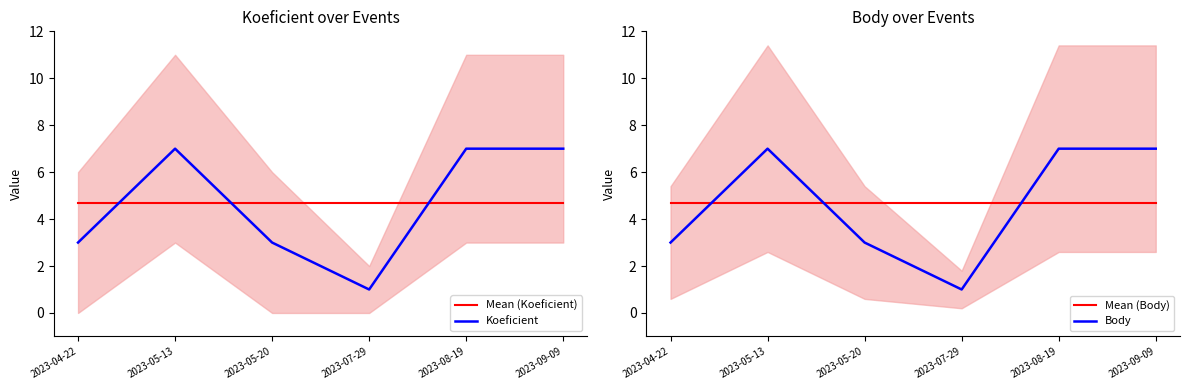

True or false: Body and Koeficient cross at least once.

False